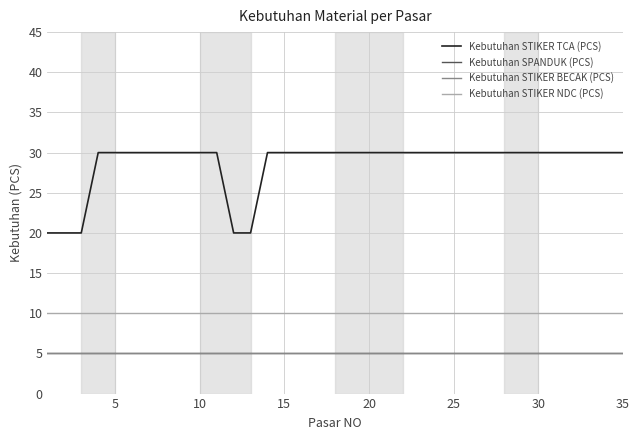

At how many categories does at least one series exceed 19?

35